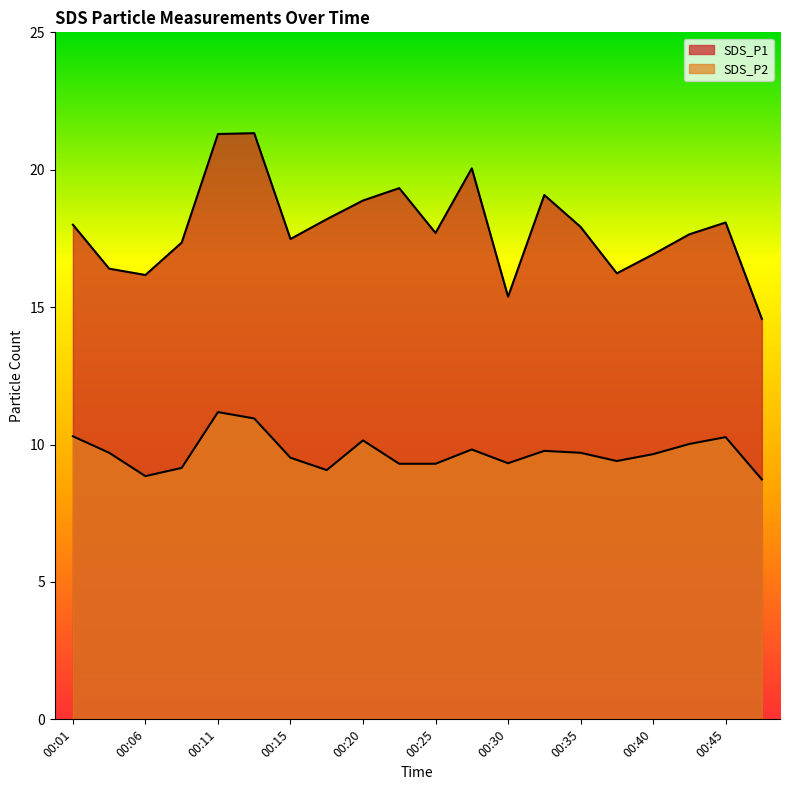

What is the value of the SDS_P1 point at the 1st from the left?

18.0